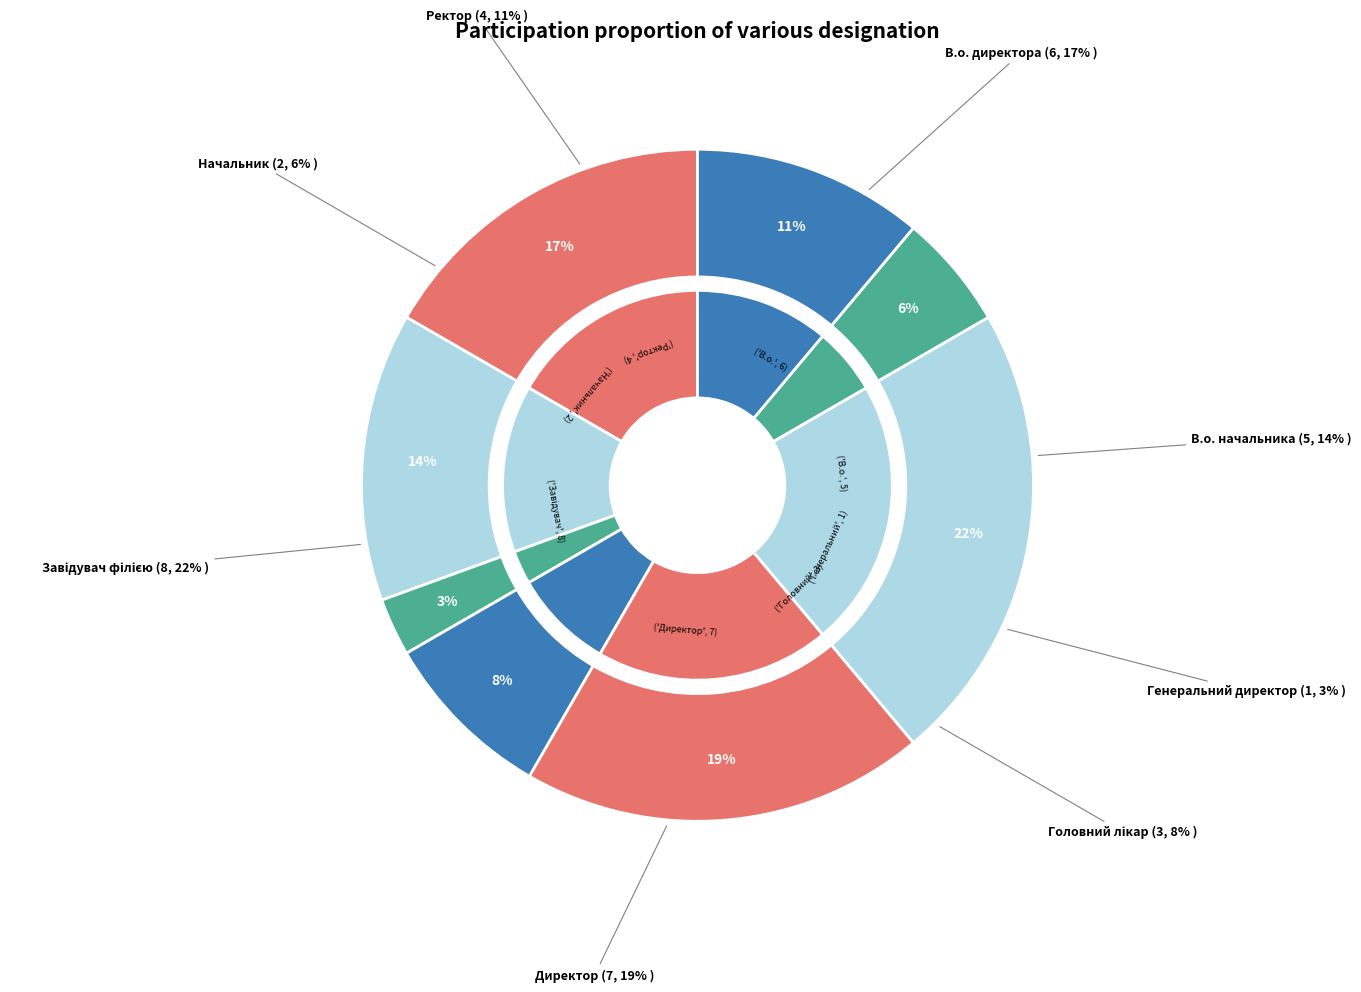

Which category has the biggest portion of the pie?

Завідувач філією